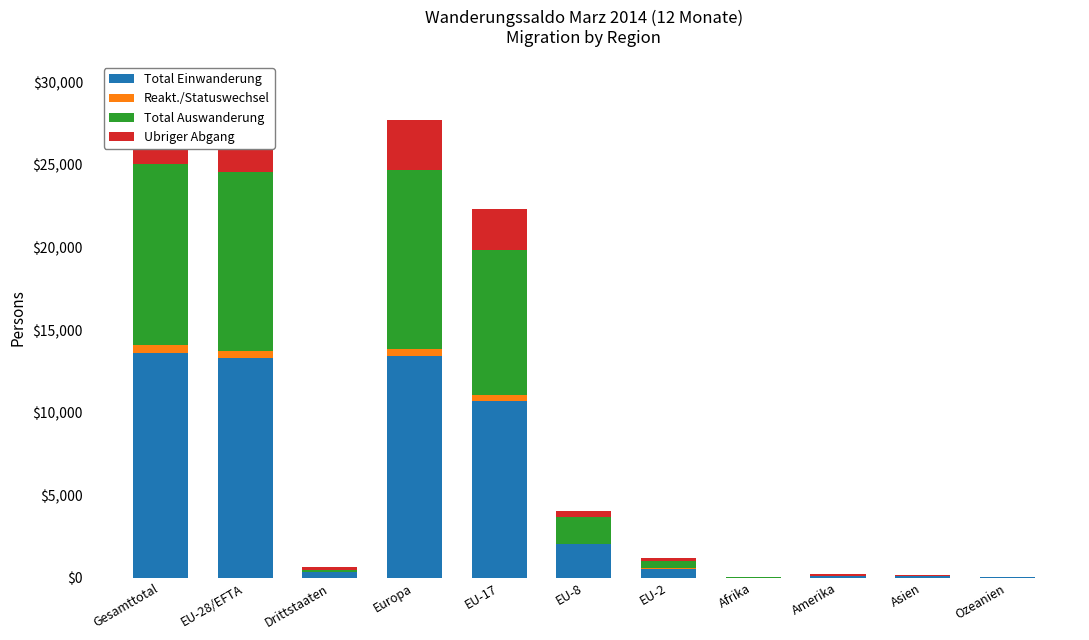

At which category is the sum across all series the highest?

Gesamttotal